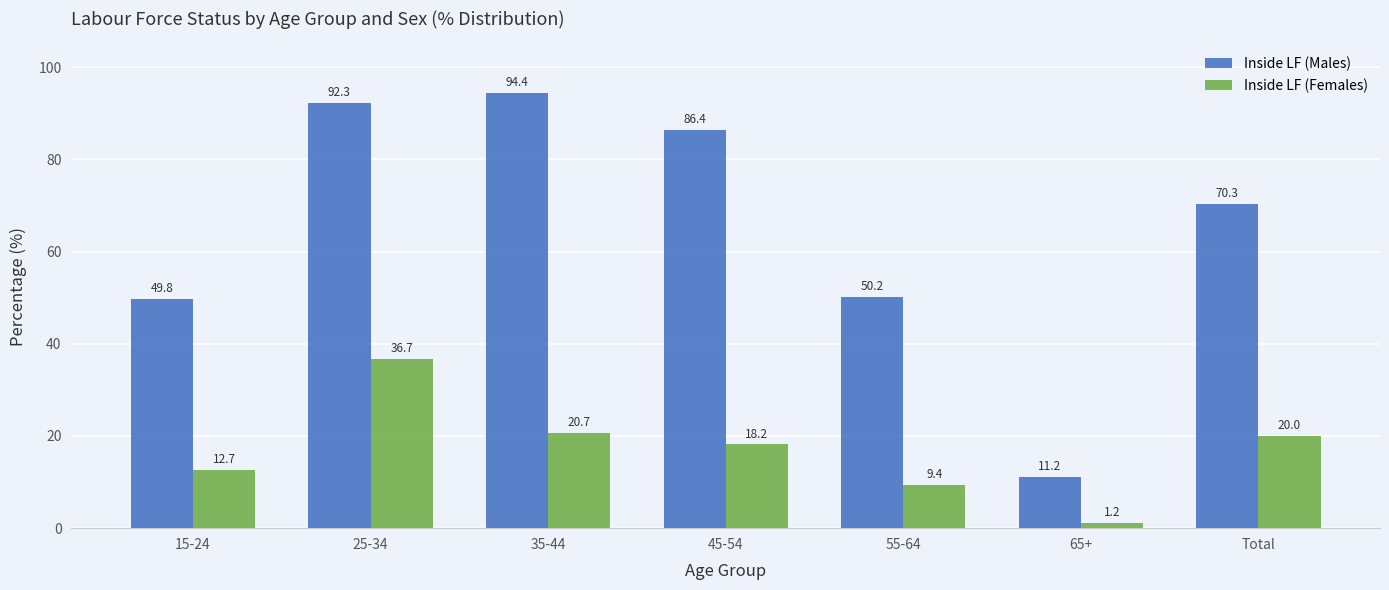

How many data points in Inside LF (Males) are less than 70?

3